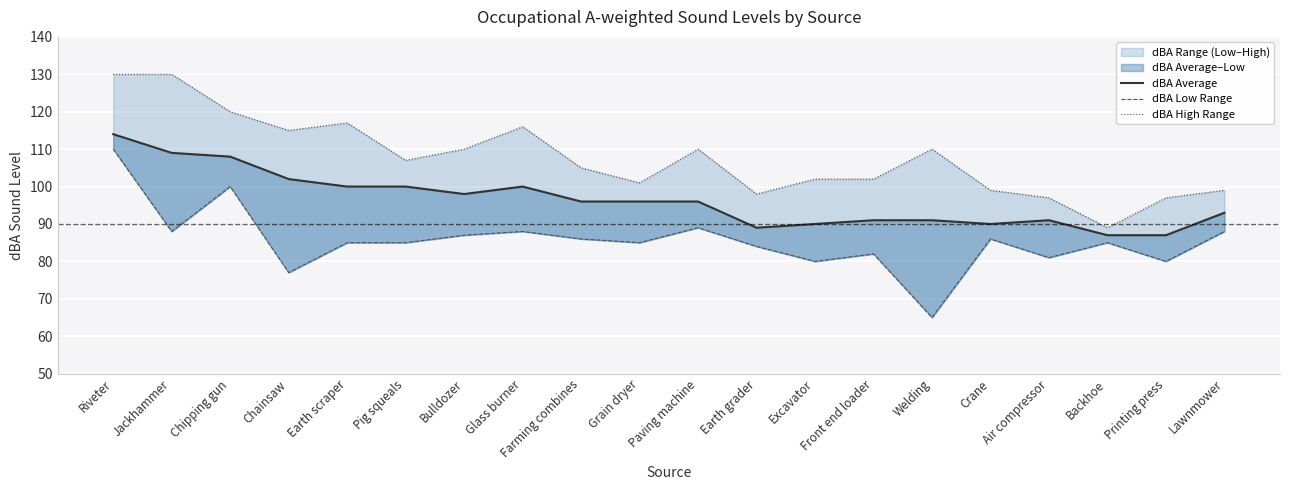

What is the difference between the highest and lowest values at Jackhammer?

42